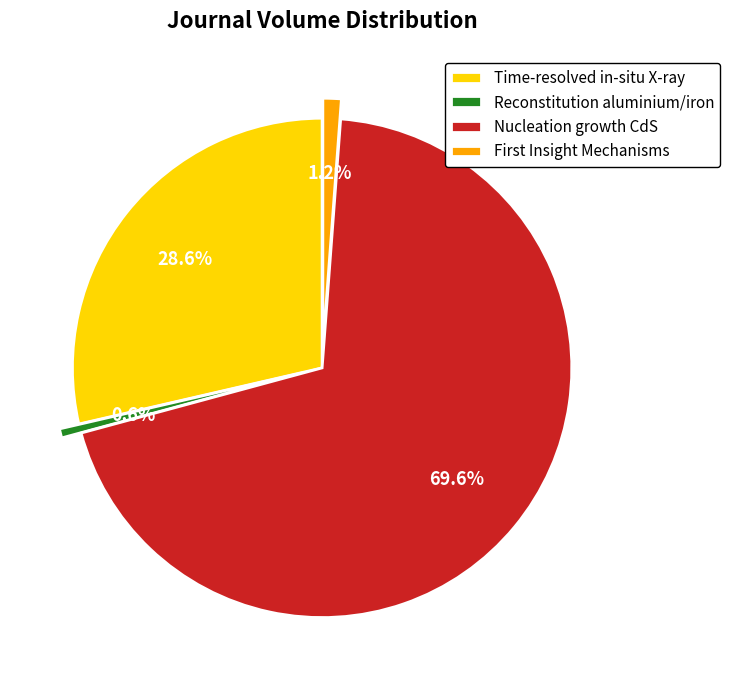

Which category accounts for the majority?

Nucleation growth CdS